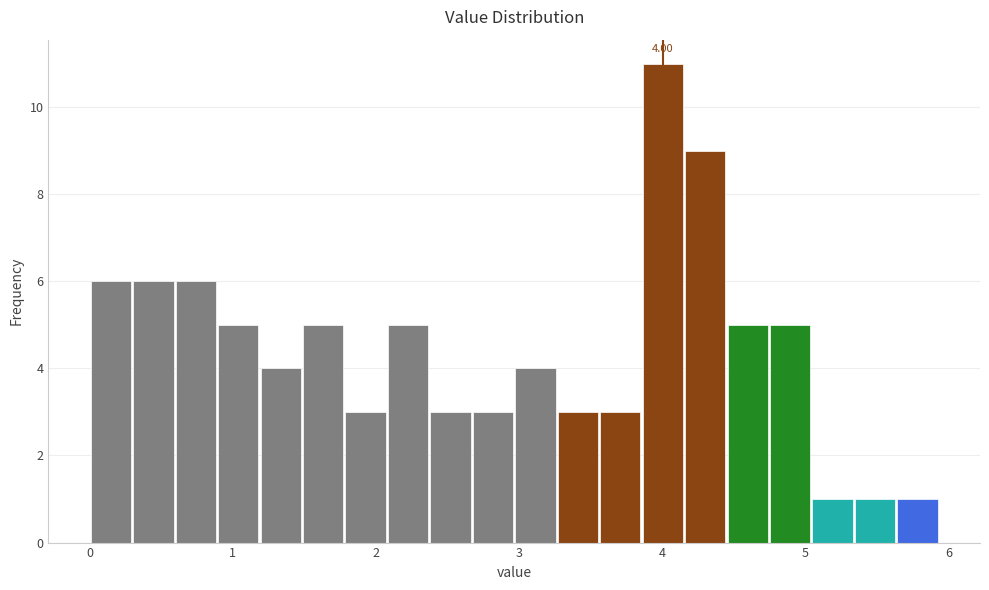

Around what value on the x-axis is the tallest bar? Give the approximate position of its centre, as read against the axis.

4.0